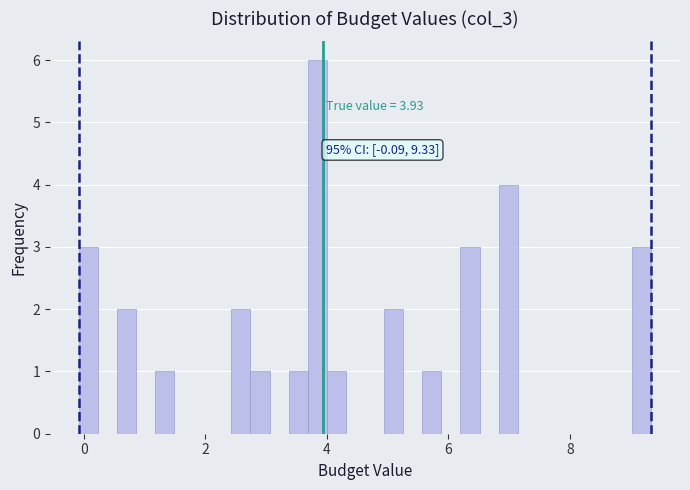

Read against the x-axis, roughly where is the centre of the tallest bar?

3.8